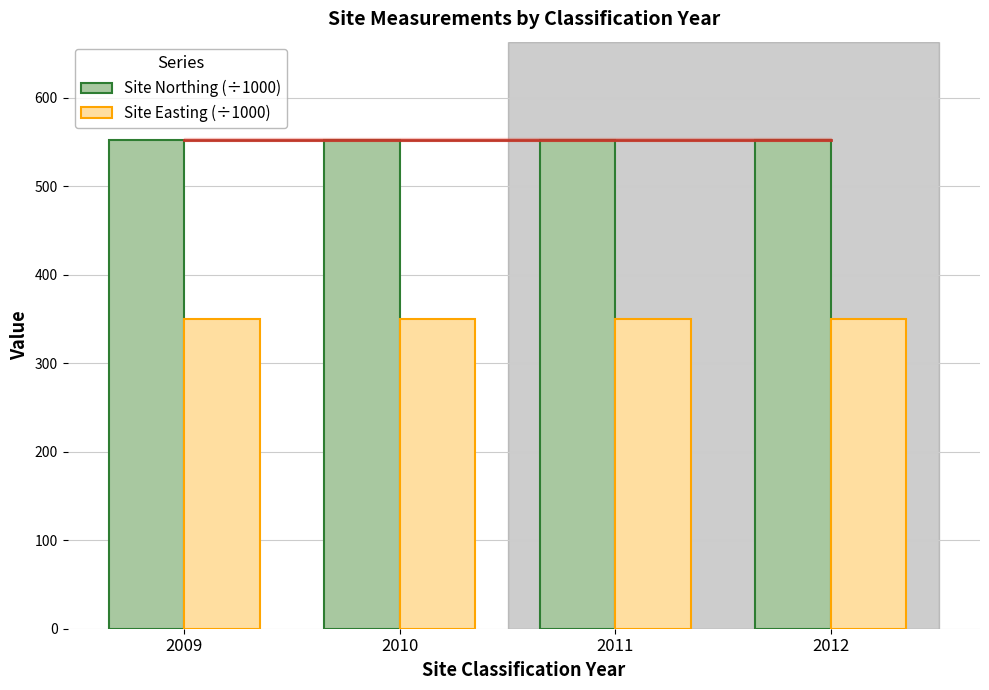

The value of Site Easting (÷1000) at 2011 is 489.7. True or false?

False